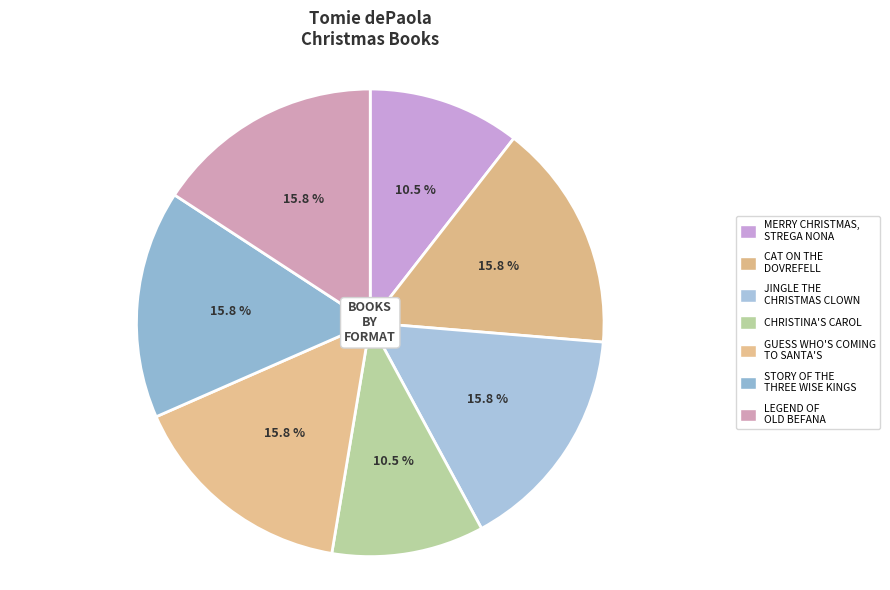

Is there any slice that represents more than half of the pie?

No